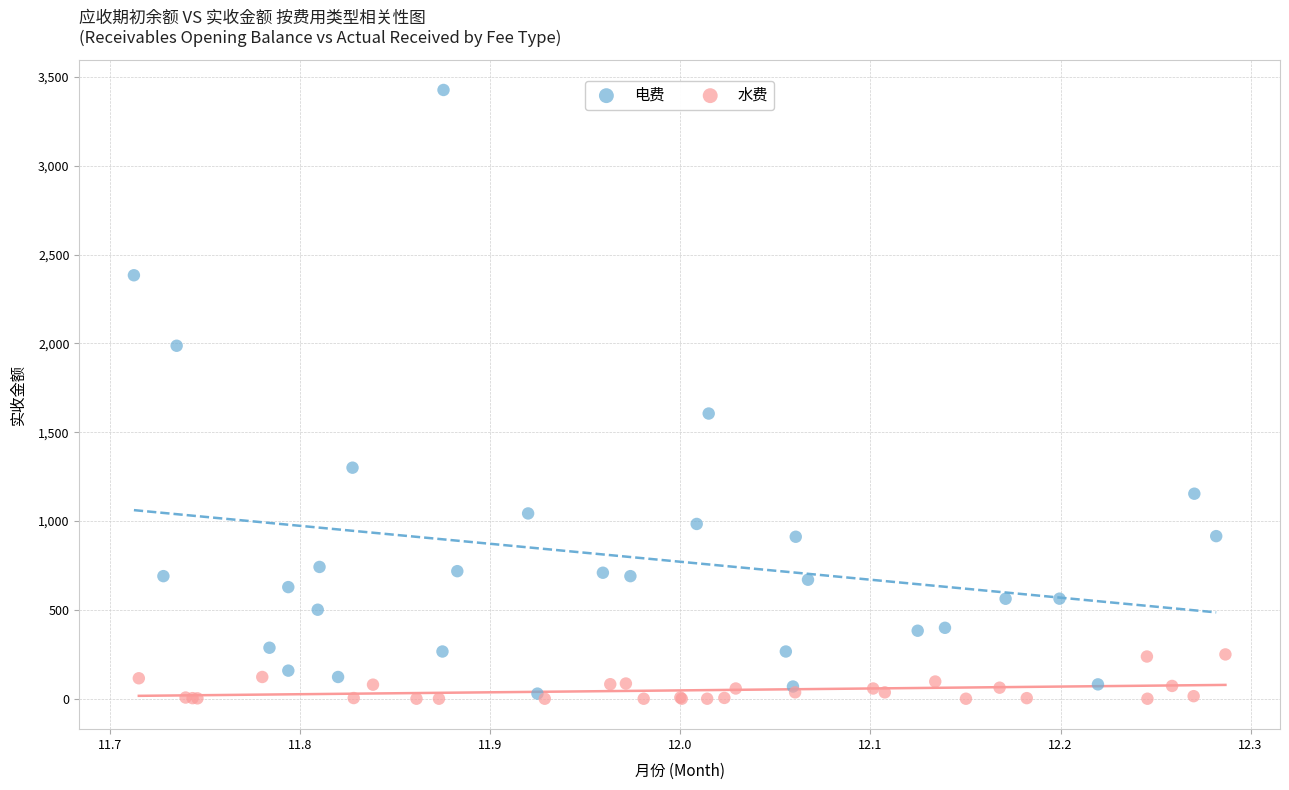

Which series has the widest spread of Y values?

电费